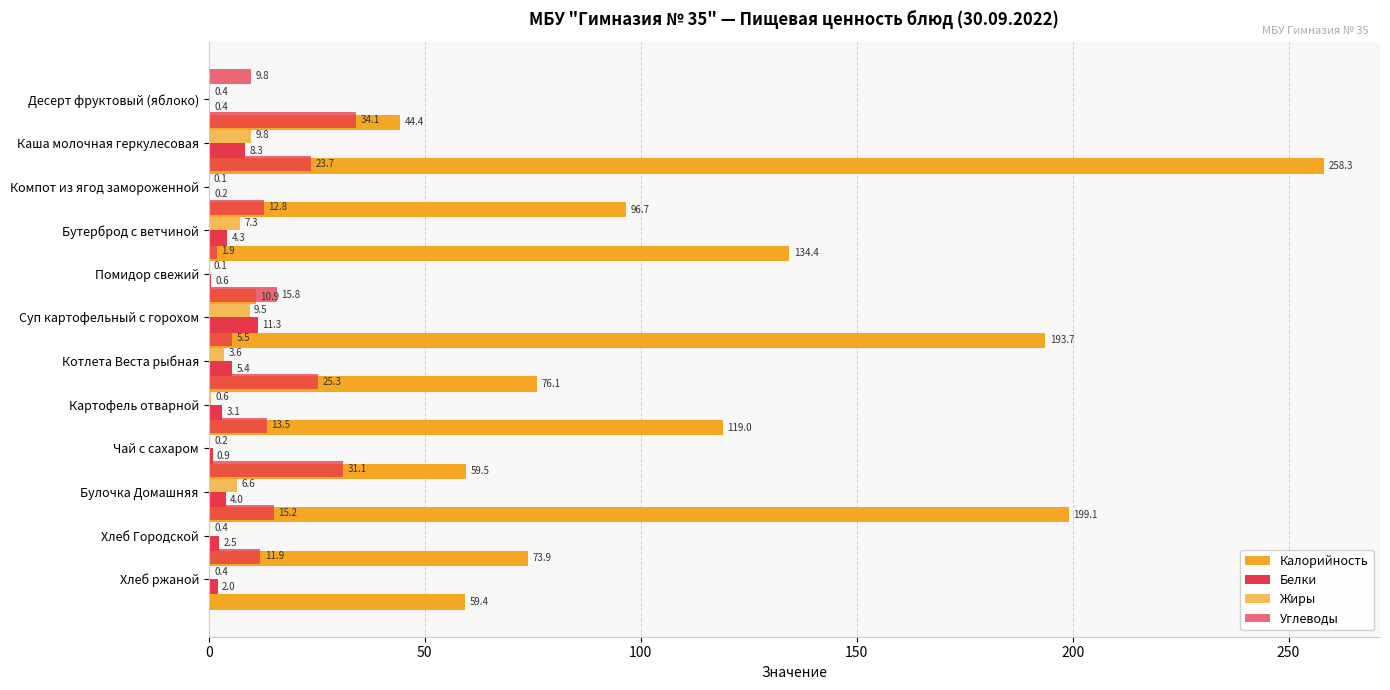

Is the value of Жиры at Хлеб ржаной greater than the value of Белки at Хлеб Городской?

No